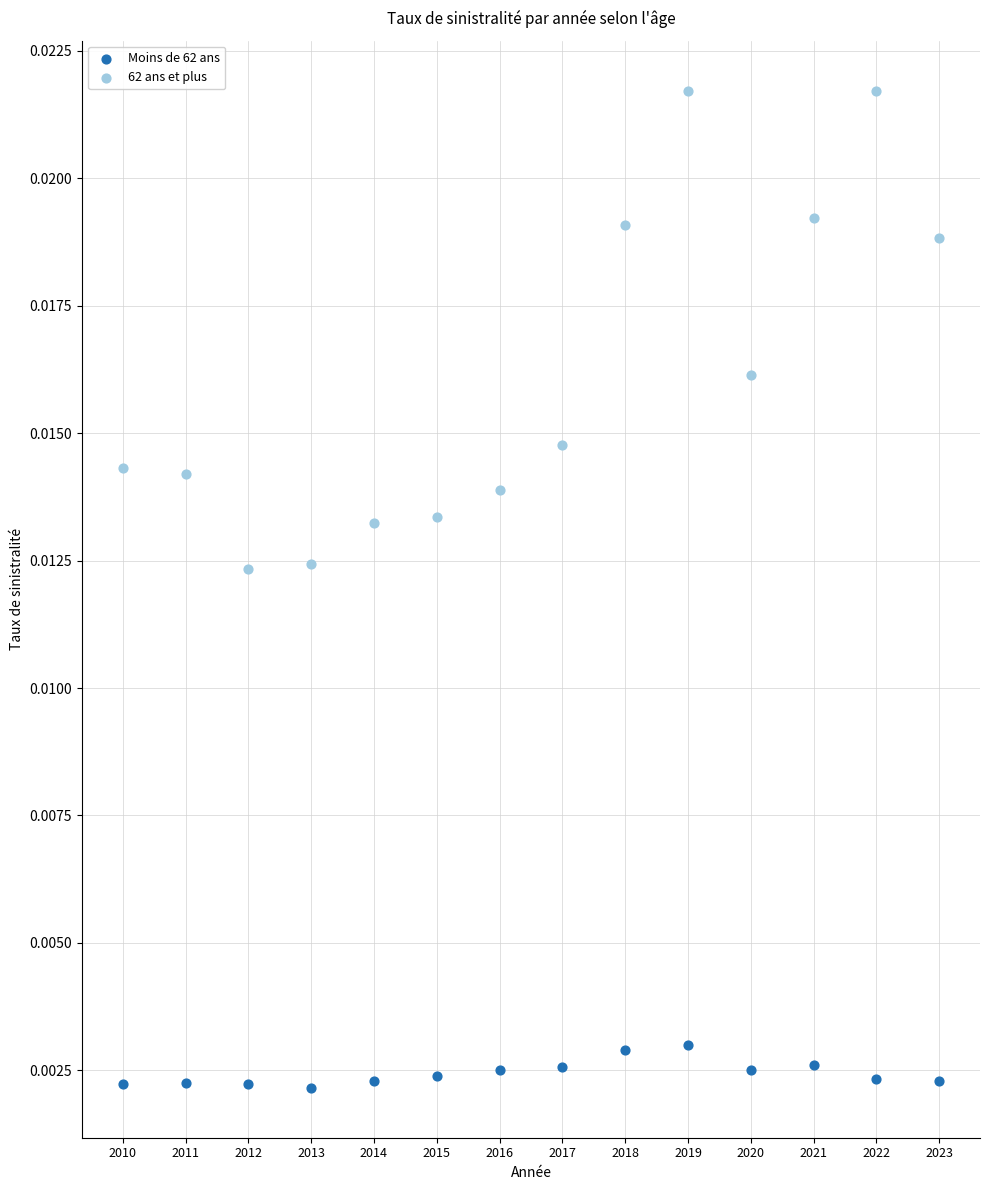

Which series contains the highest Y value?

62 ans et plus